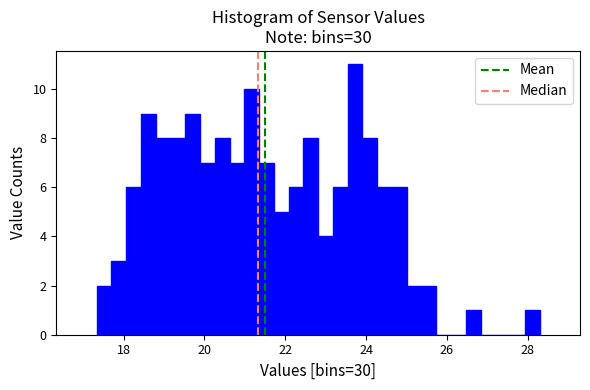

Around what value on the x-axis is the tallest bar? Give the approximate position of its centre, as read against the axis.

23.8